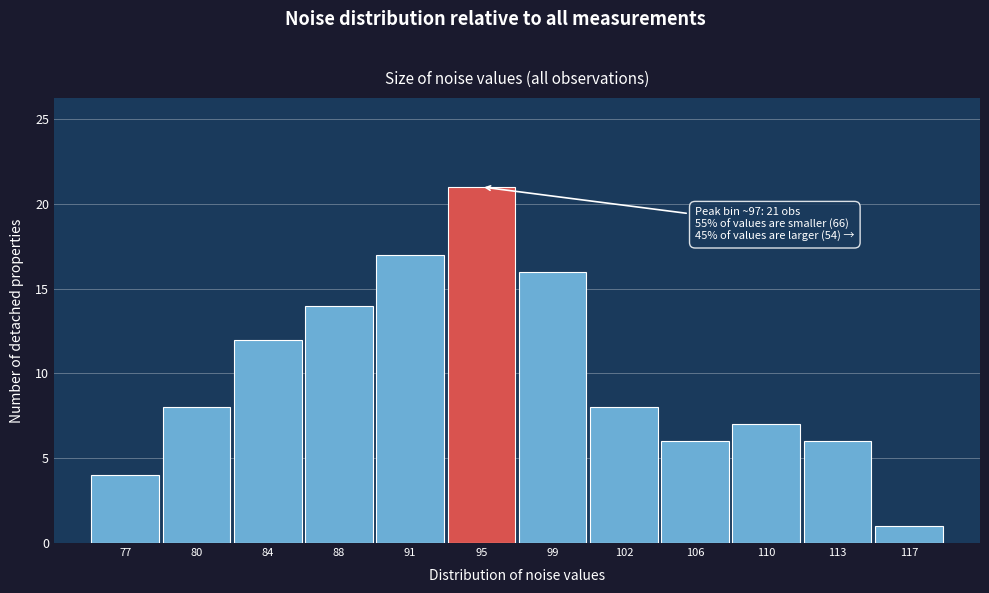

Reading right to left, extract all data points from this chart.

1	6	7	6	8	16	21	17	14	12	8	4